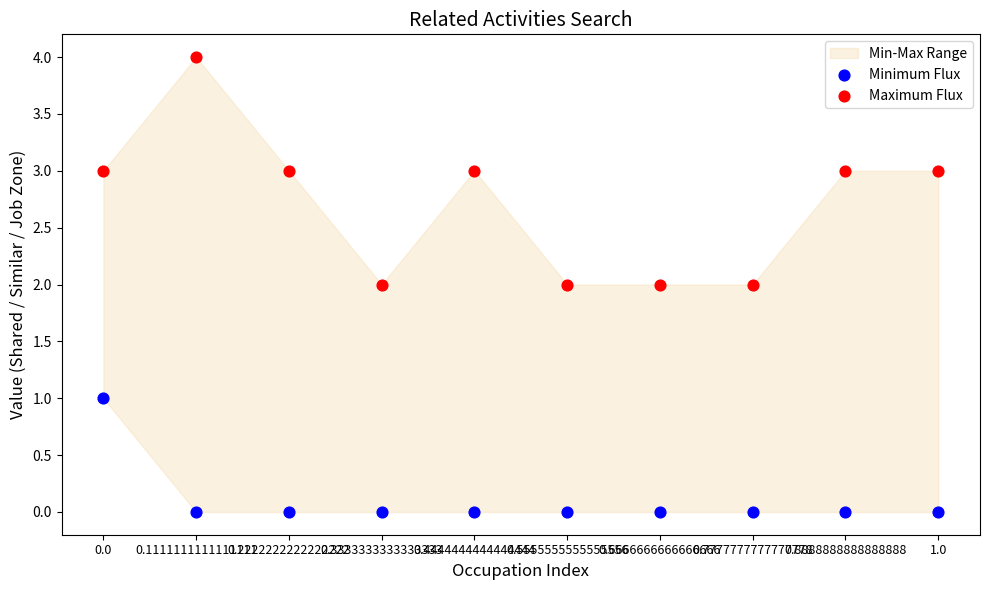

Which series has the widest spread of Y values?

Maximum Flux